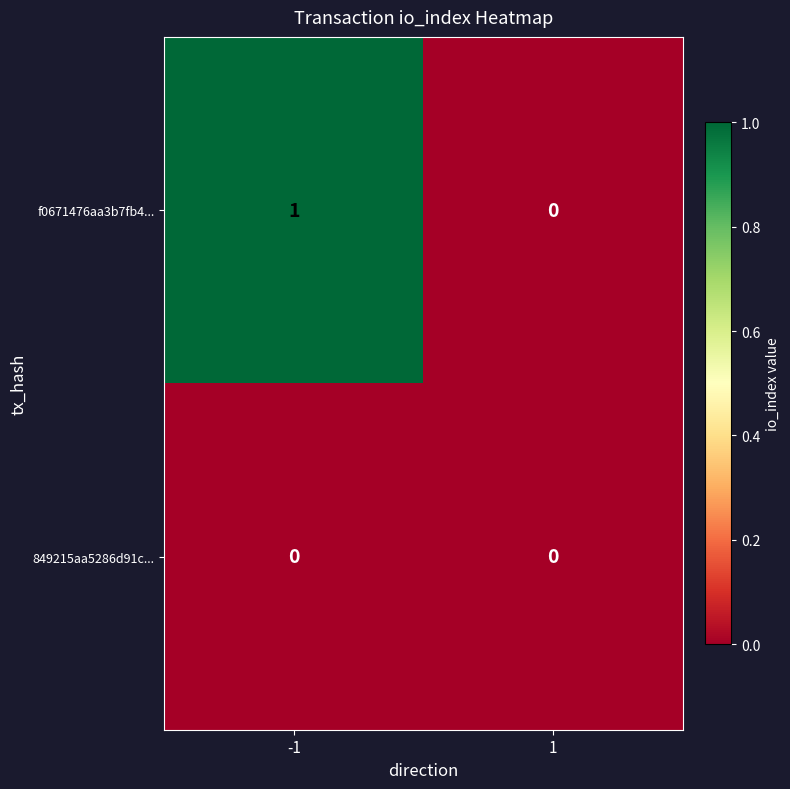

Reading left to right, transcribe all the data shown in this chart.

f0671476aa3b7fb4...: 1	0
849215aa5286d91c...: 0	0